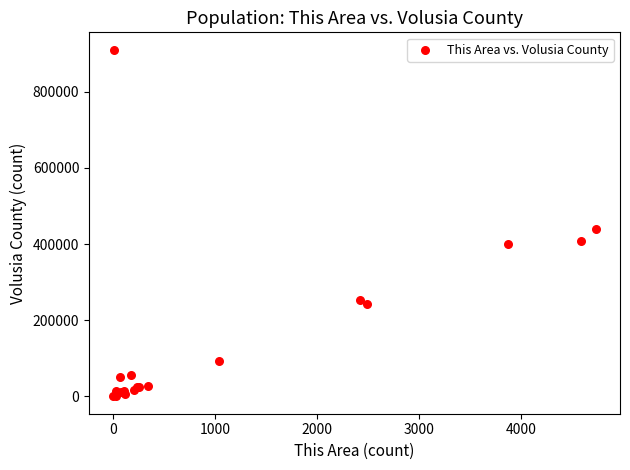

What Y value in the scatter plot is closest to 455349?

439376